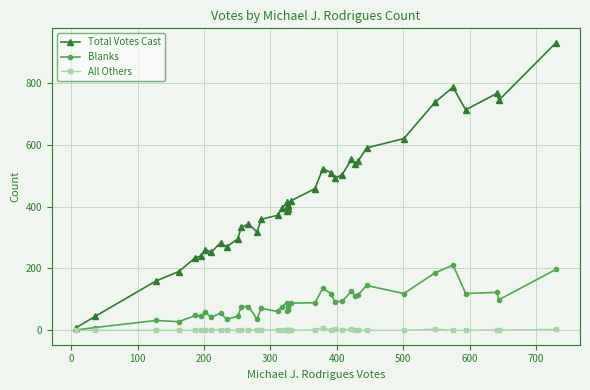

Reading right to left, what are all the values shown in this chart?

Total Votes Cast: 930	744	766	713	786	738	620	590	547	538	553	503	492	510	523	458	419	405	391	402	386	414	394	372	359	318	344	333	296	270	283	253	261	240	235	190	160	45	8
Blanks: 197	99	123	119	211	186	119	145	115	110	126	94	92	119	136	89	88	77	65	76	61	89	77	61	71	36	77	77	45	36	56	42	59	45	48	28	32	9	1
All Others: 3	1	2	0	0	4	0	0	0	0	5	1	3	0	8	2	0	1	0	0	0	0	0	0	2	2	0	0	0	0	2	0	0	0	0	0	0	0	0